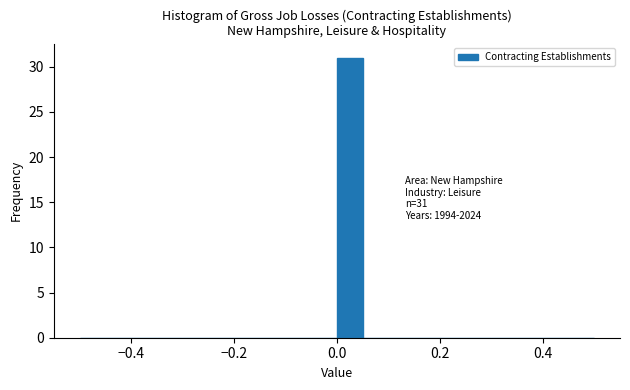

Read against the x-axis, roughly where is the centre of the tallest bar?

0.02